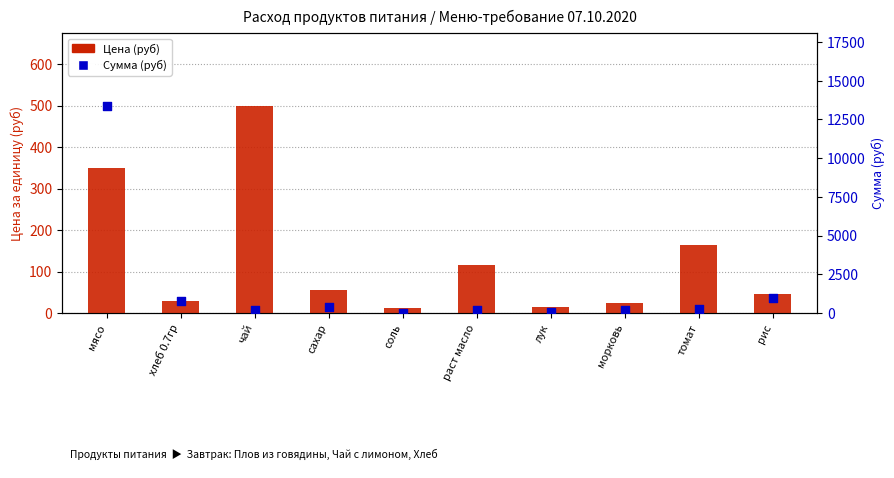

Which series has the largest total across all categories?

Сумма (руб)